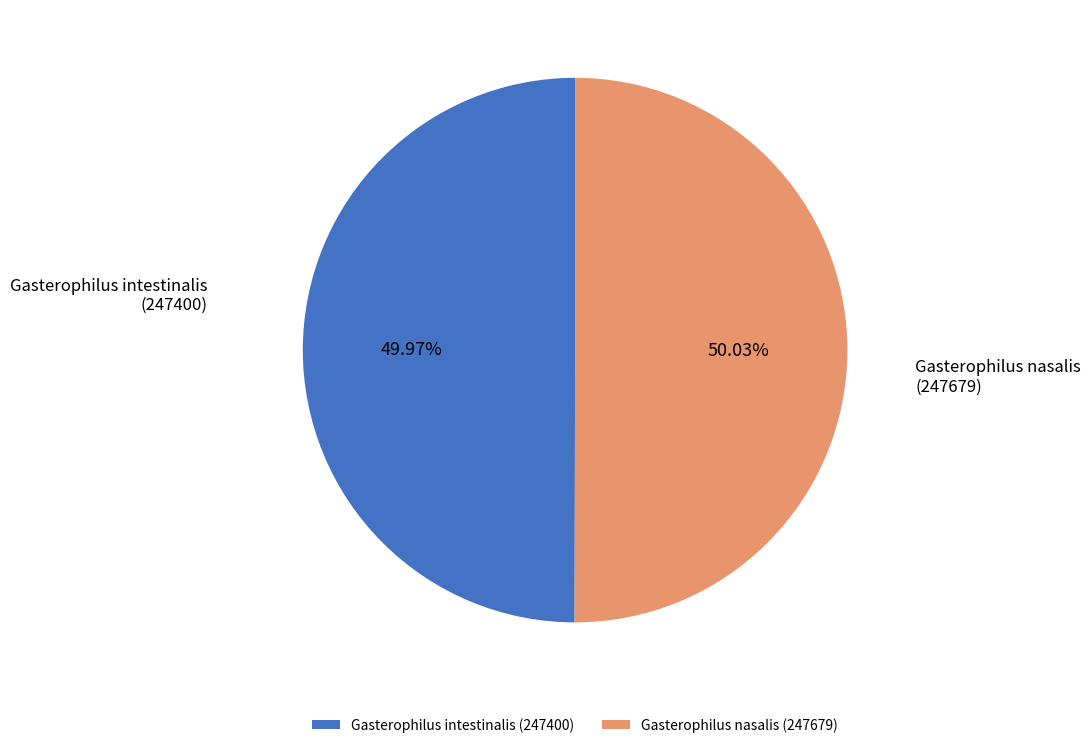

Approximately how many times larger is the value at Gasterophilus intestinalis (247400) compared to Gasterophilus nasalis (247679)?

1.0